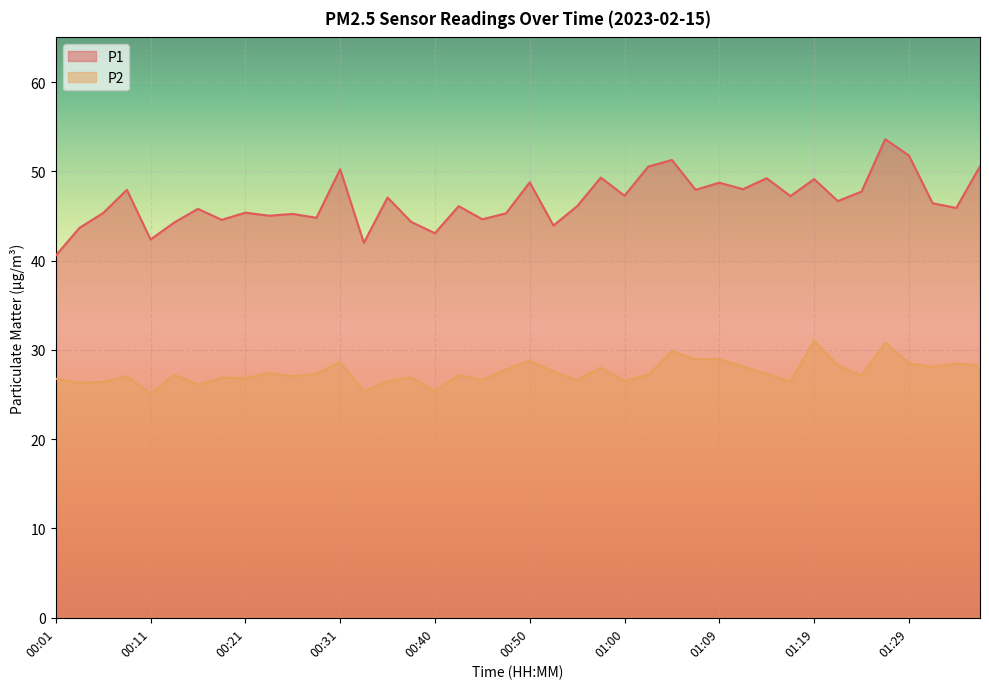

How many lines are shown in the chart?

2